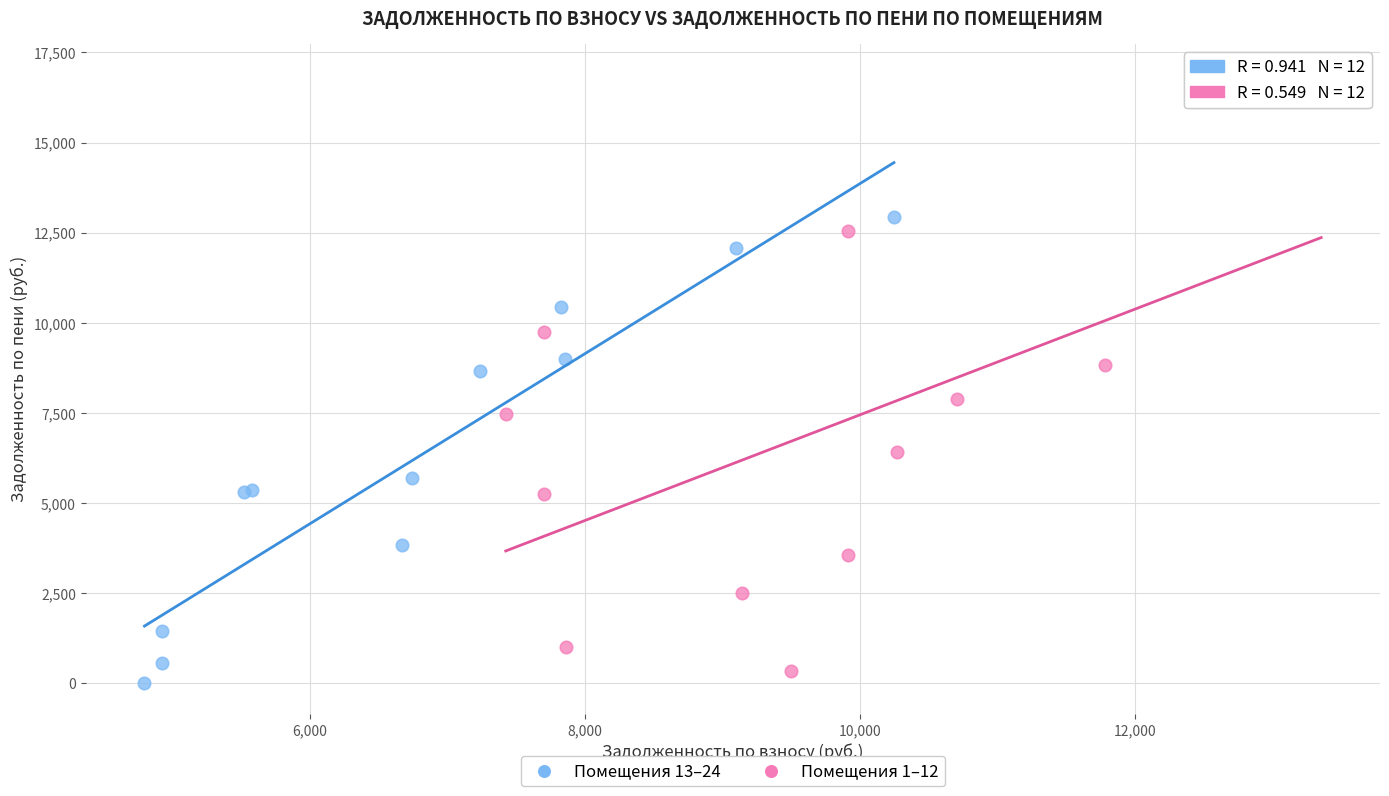

What are all the series names shown in the legend?

Помещения 13–24, Помещения 1–12